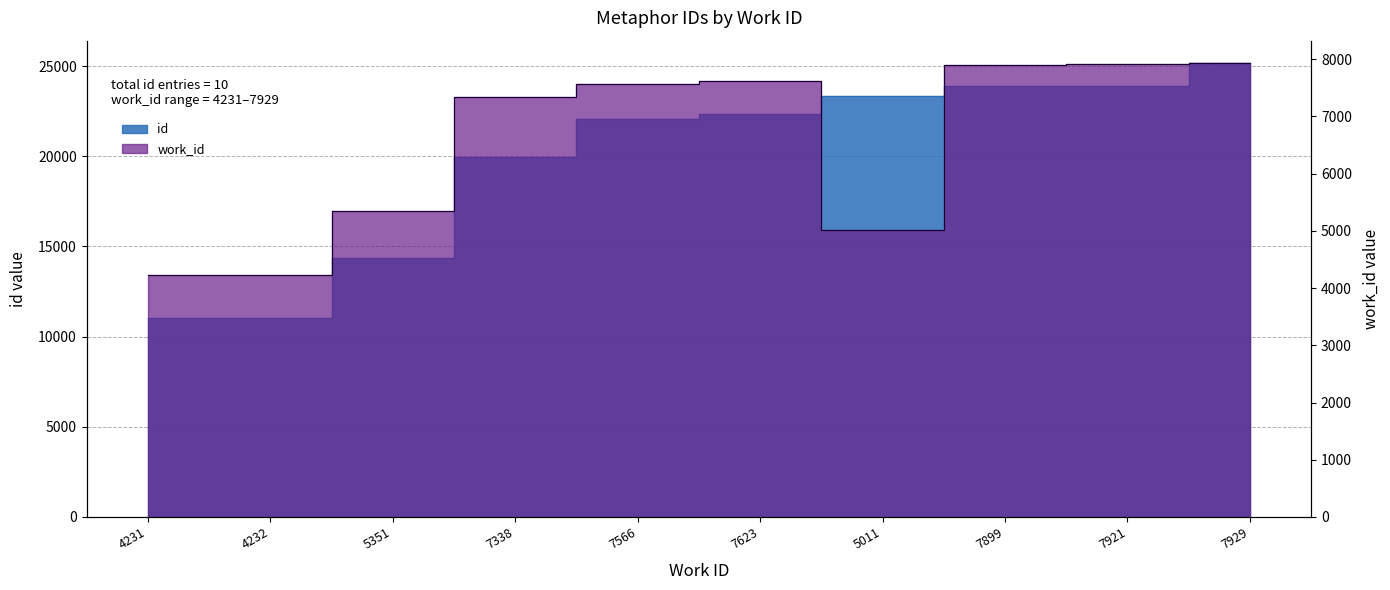

What is the smallest value displayed?

4231